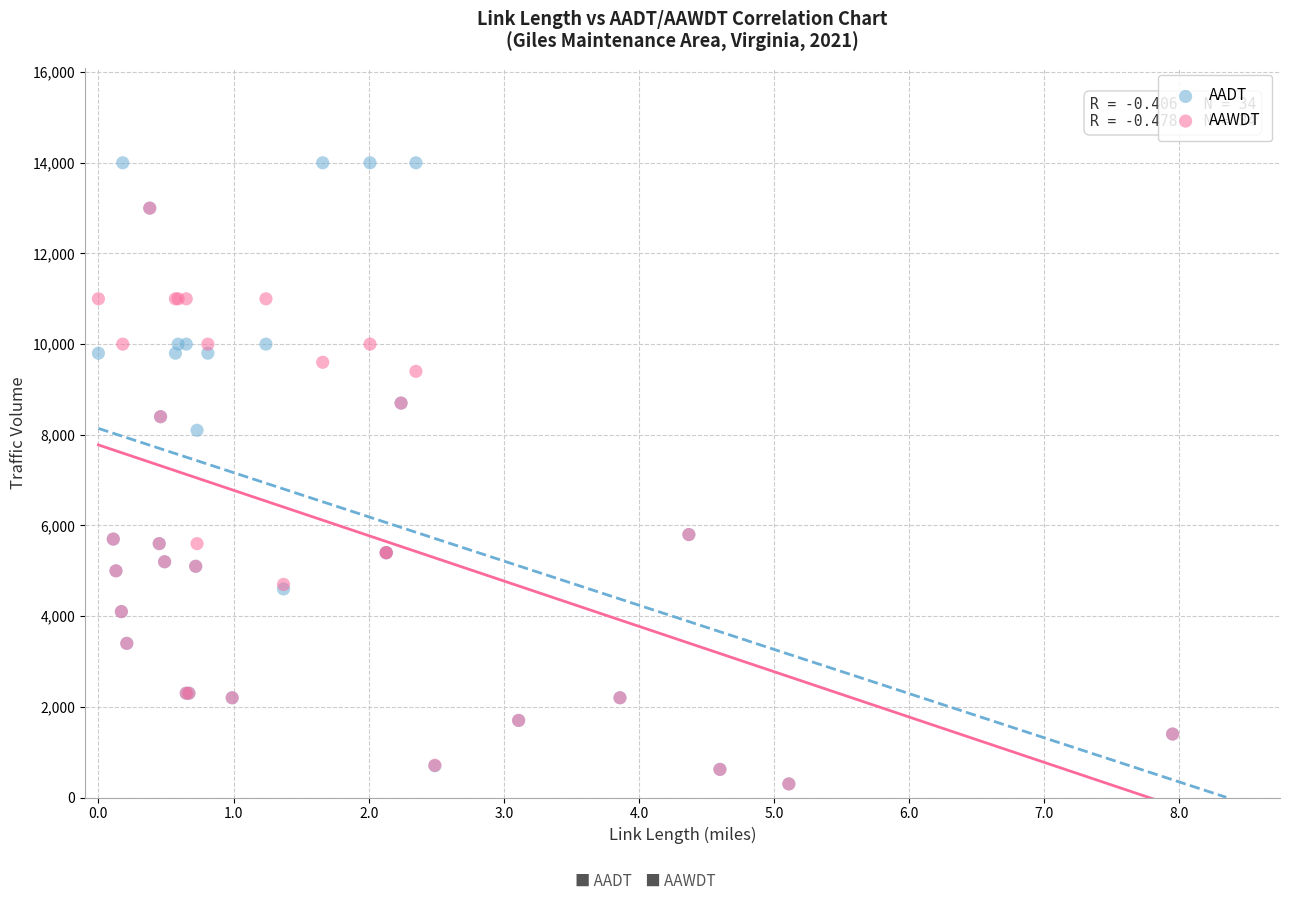

In the AADT series, what Y value is closest to 7150?

8100